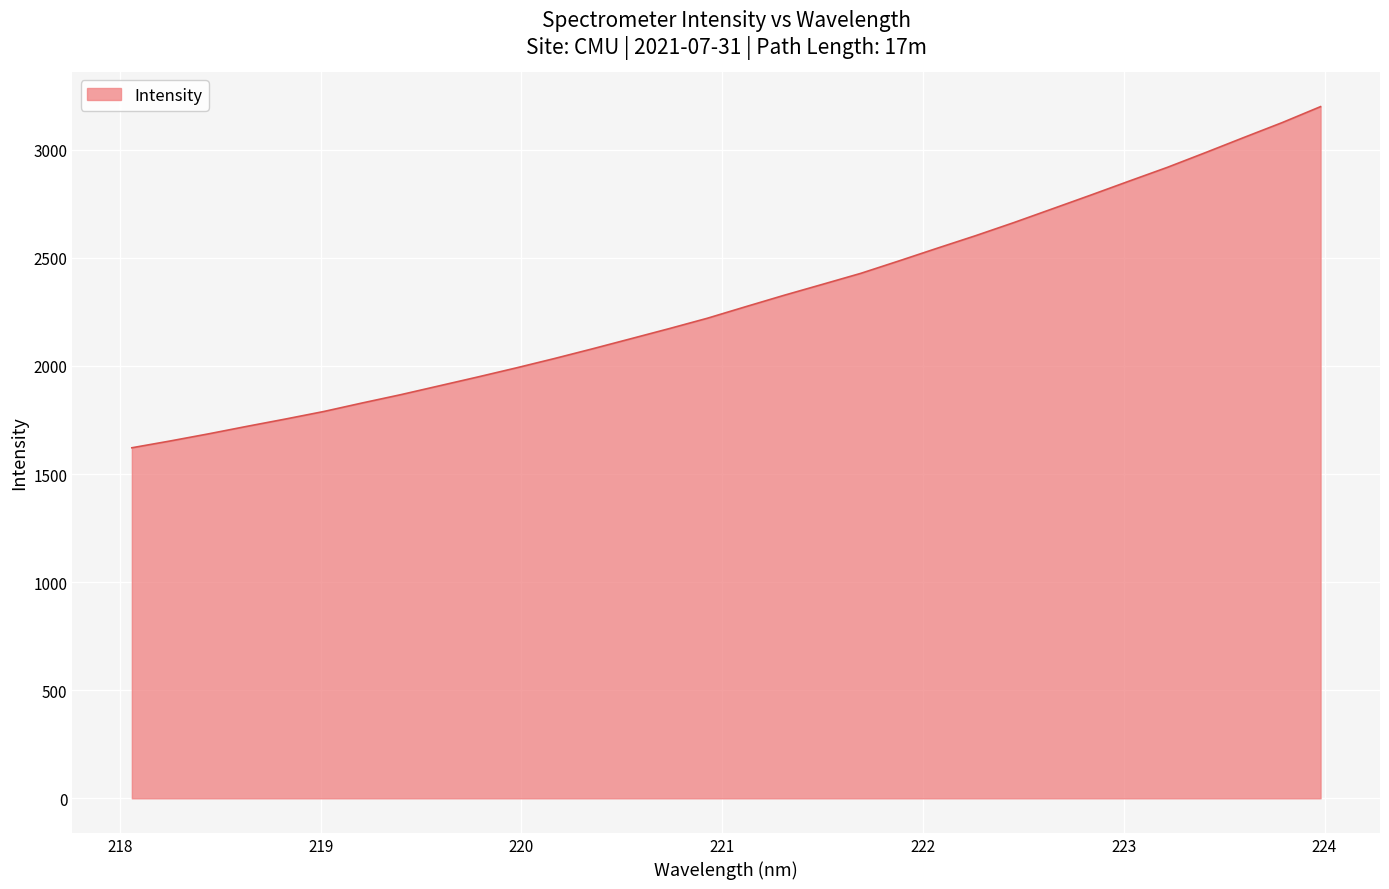

True or false: the data has more than 2 interior local peaks.

False